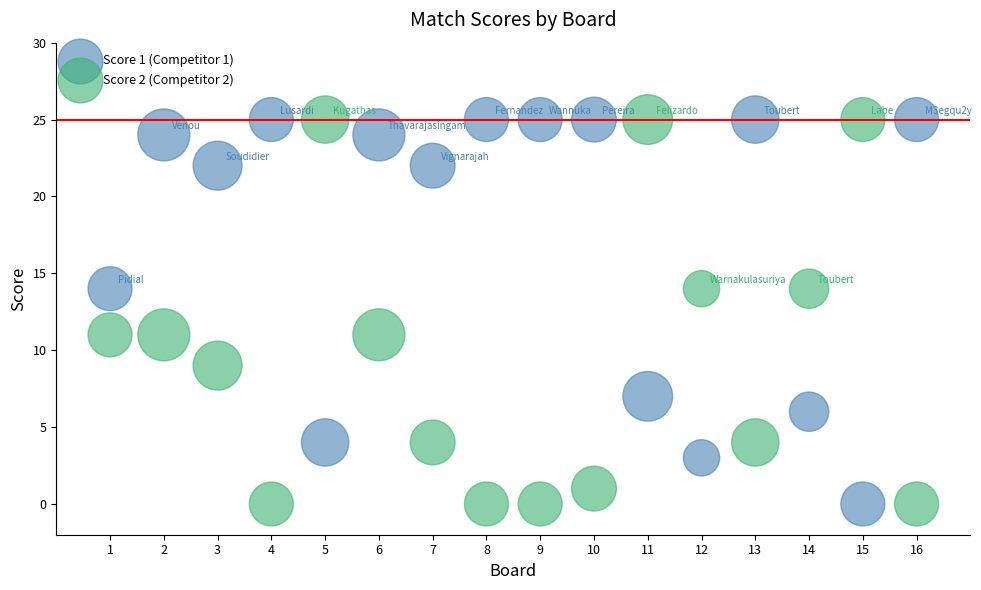

What is the X range (max minus min) for the scatter plot?

15